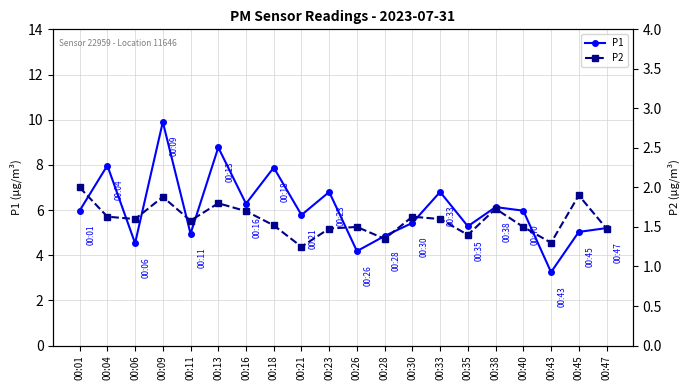

Between 00:01 and 00:28, which is larger?

00:01